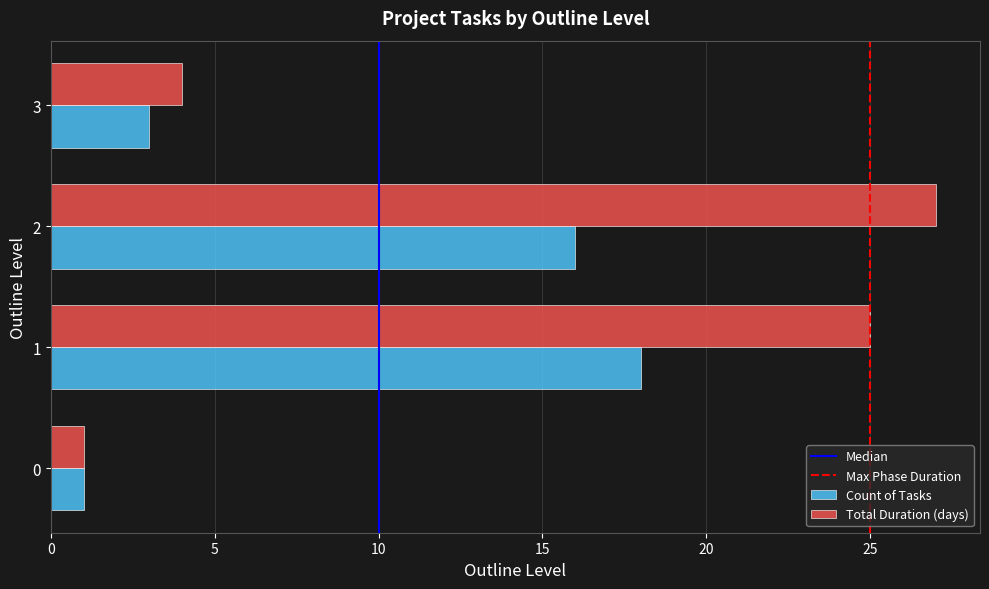

At which label is Count of Tasks closest to 9?

3